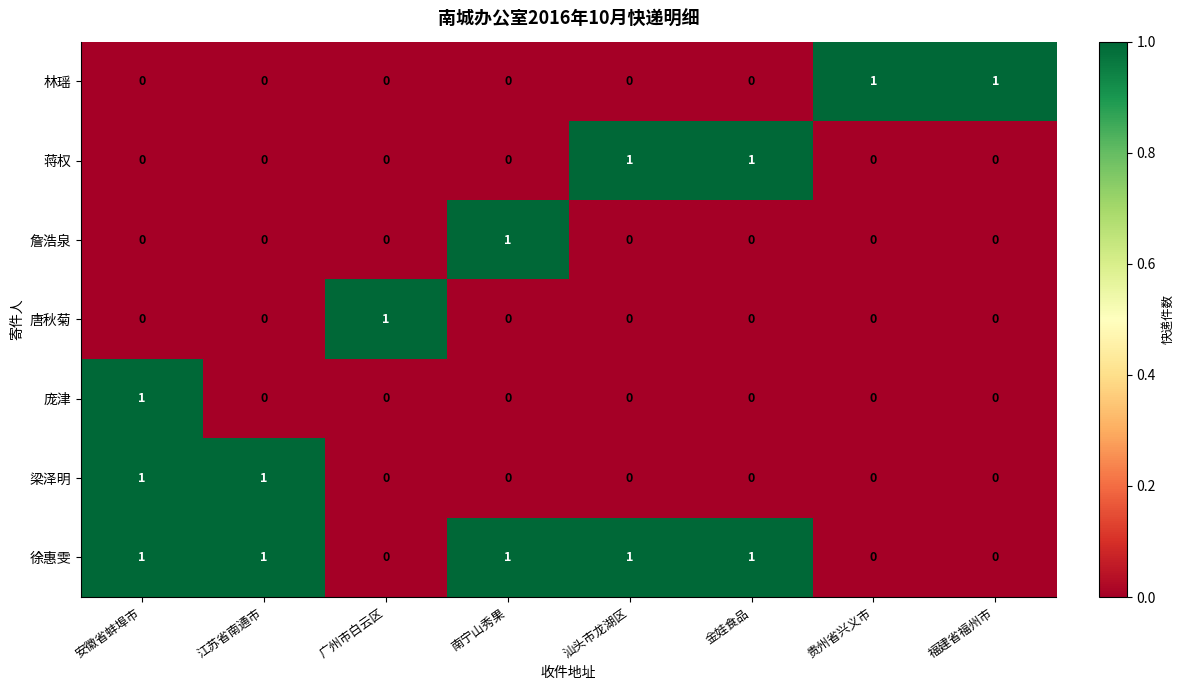

At which category is the sum across all series the highest?

安徽省蚌埠市